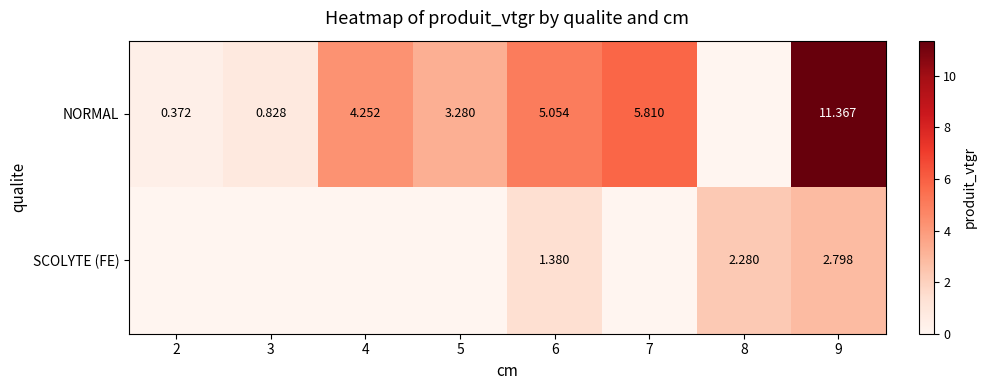

Rank the series at 6 from lowest to highest value.

SCOLYTE (FE), NORMAL